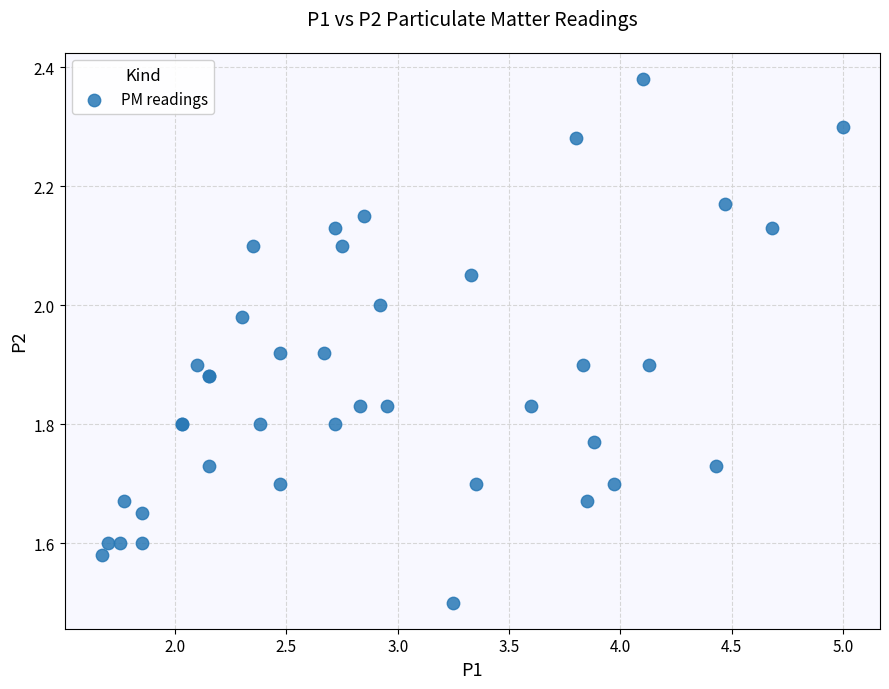

What Y value in the scatter plot is closest to 1?

1.5